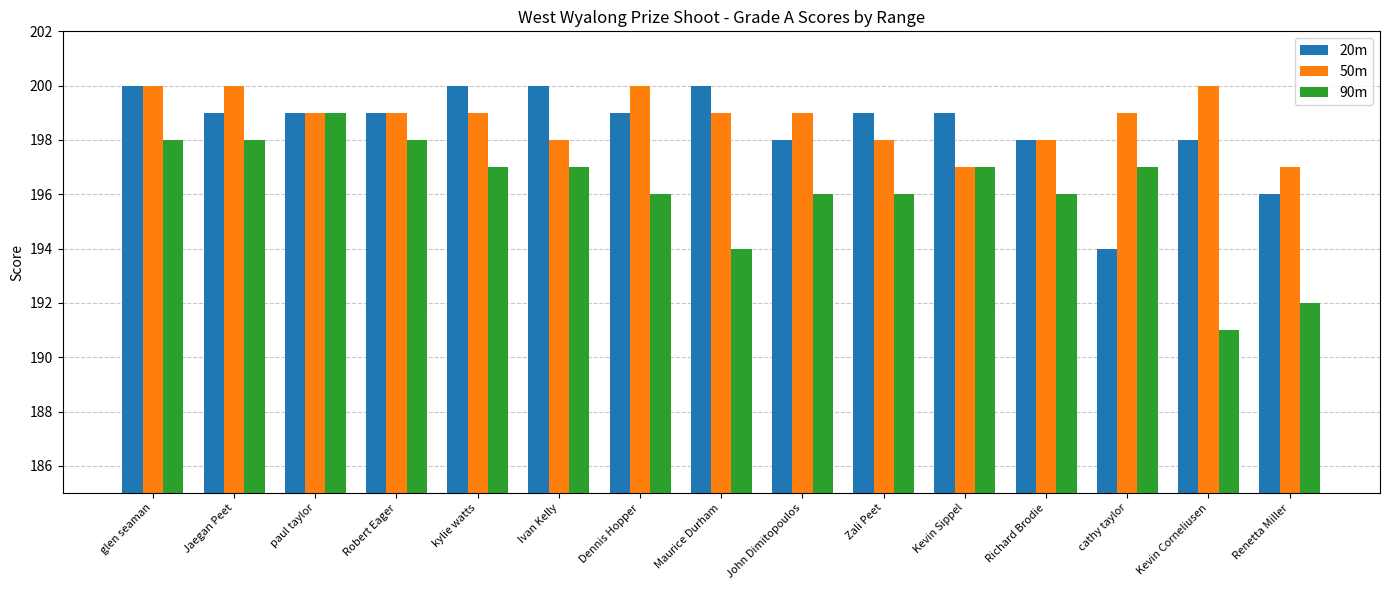

What is the sum of all 50m values?

2982